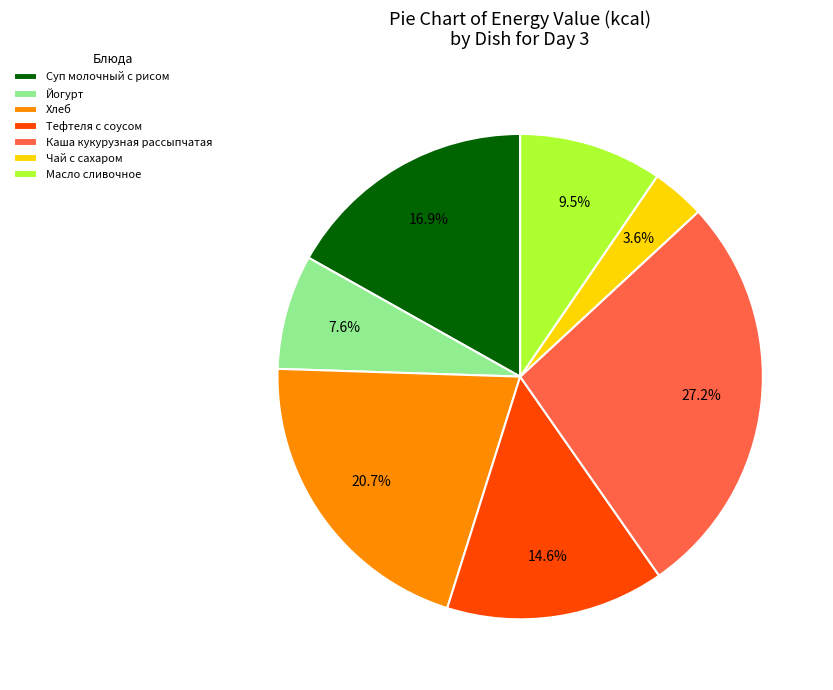

Does Масло сливочное represent more than half of the total?

No